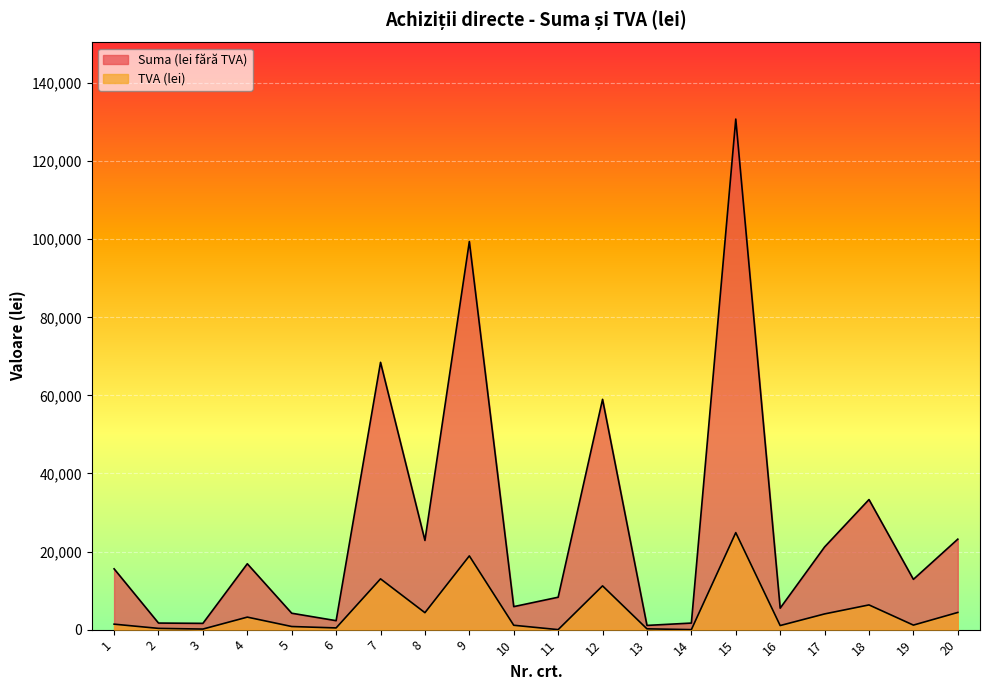

What is the value of the TVA (lei) point at the 7th from the left?

13009.0